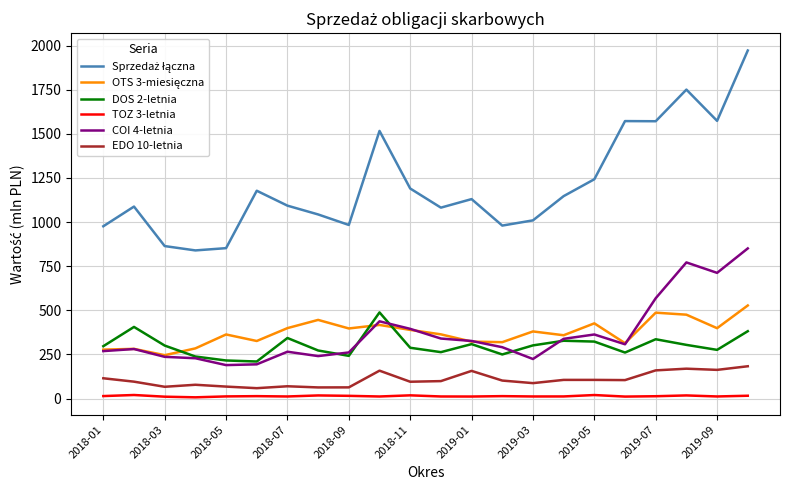

True or false: EDO 10-letnia and TOZ 3-letnia intersect in this chart.

False